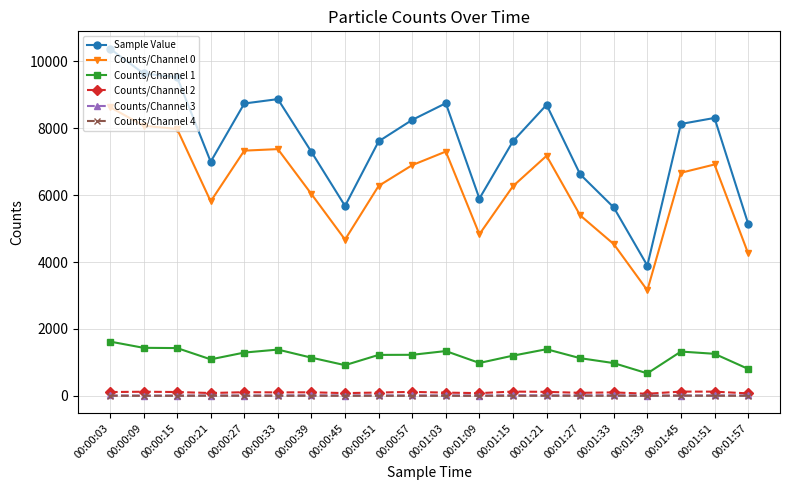

What is the difference between the Counts/Channel 3 values at 00:00:33 and 00:01:03?

1